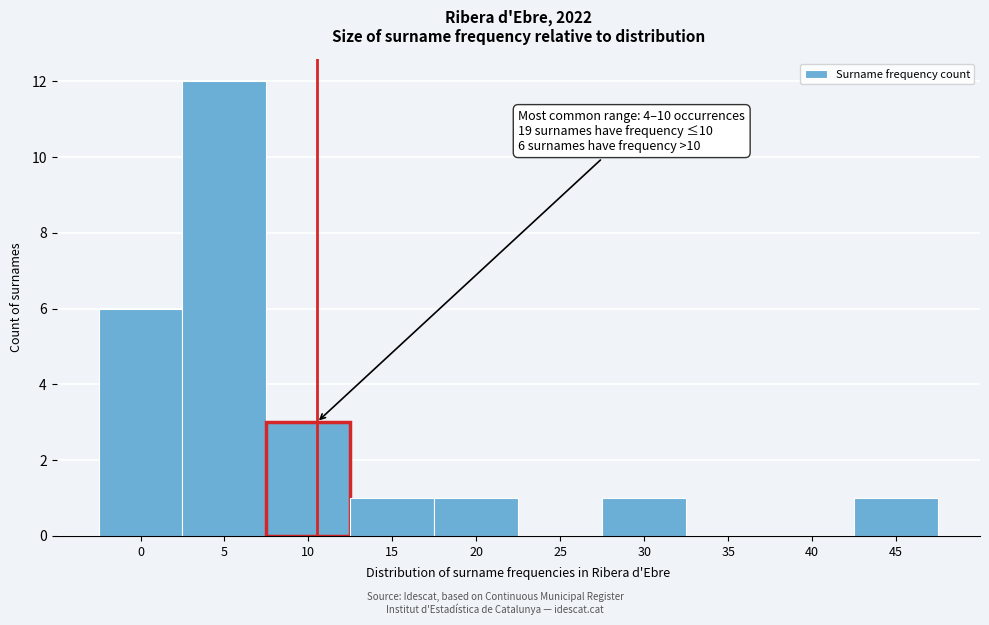

Reading left to right, what are all the values shown in this chart?

0=6	5=12	10=3	15=1	20=1	25=0	30=1	35=0	40=0	45=1